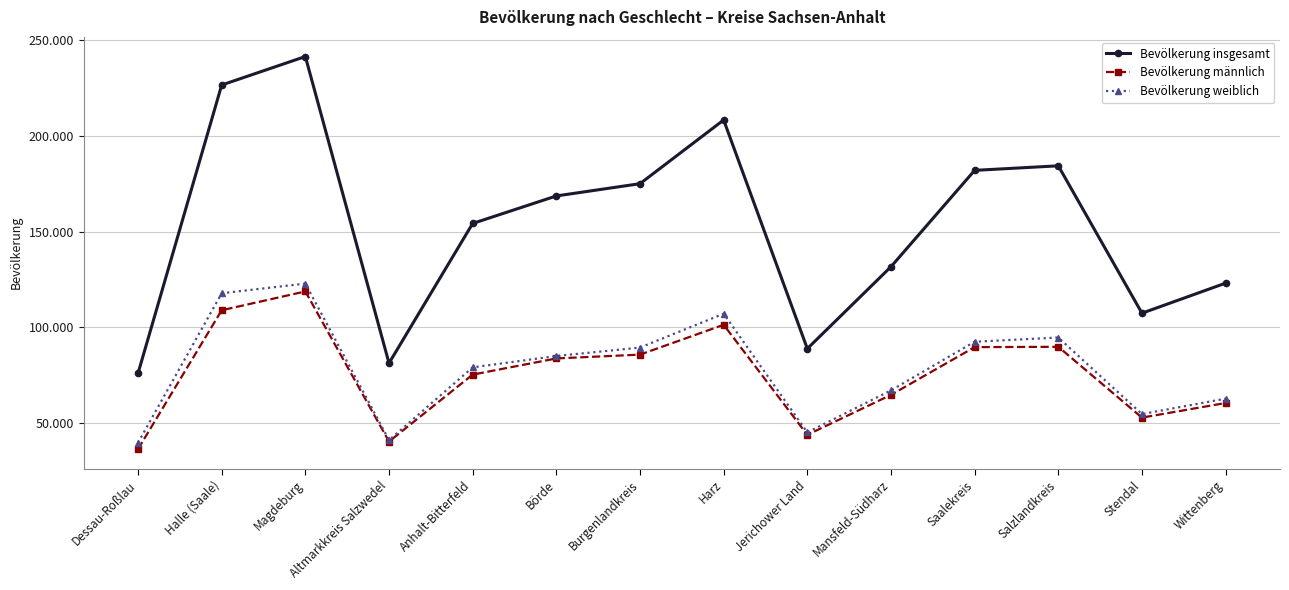

At which label does Bevölkerung männlich reach its peak?

Magdeburg